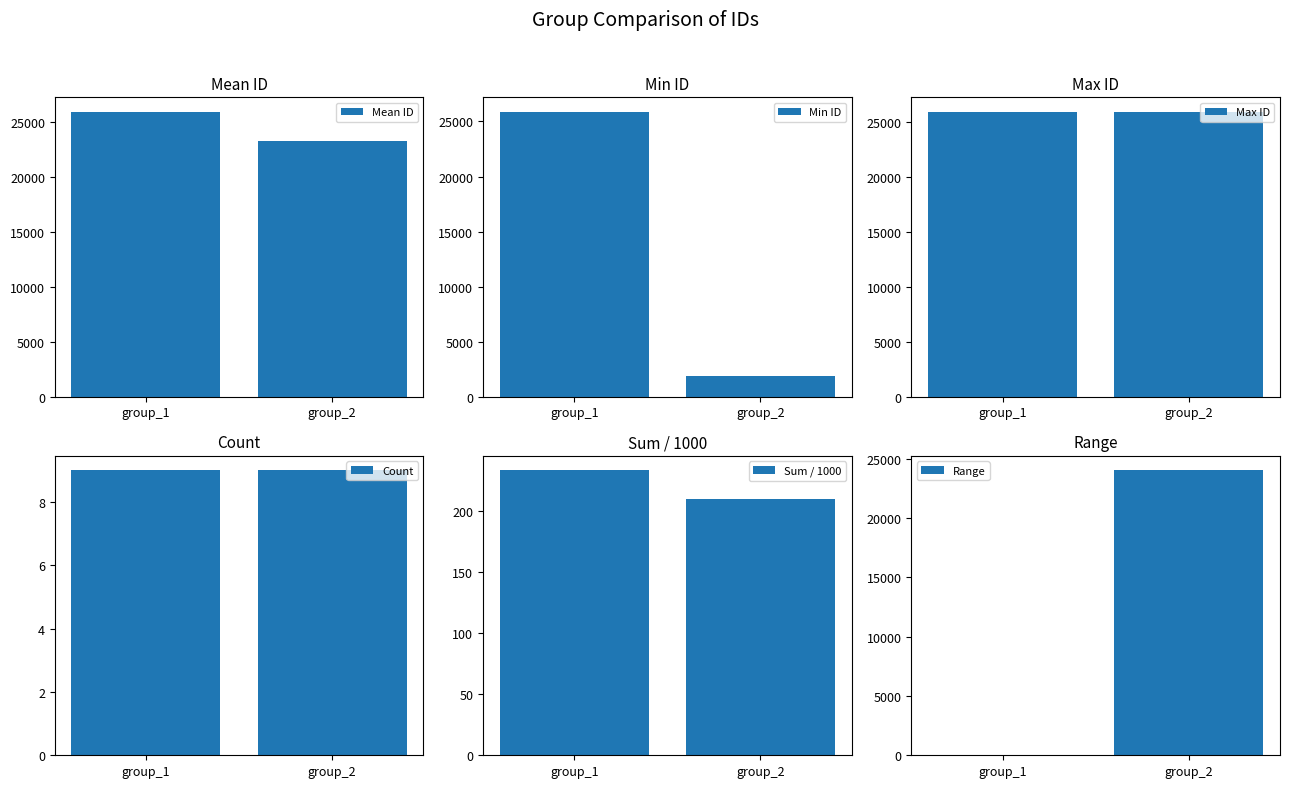

The value of Range at group_2 is 24033.0. True or false?

True